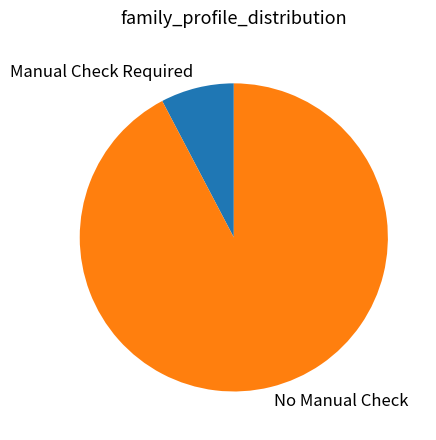

Which slice is the largest?

No Manual Check